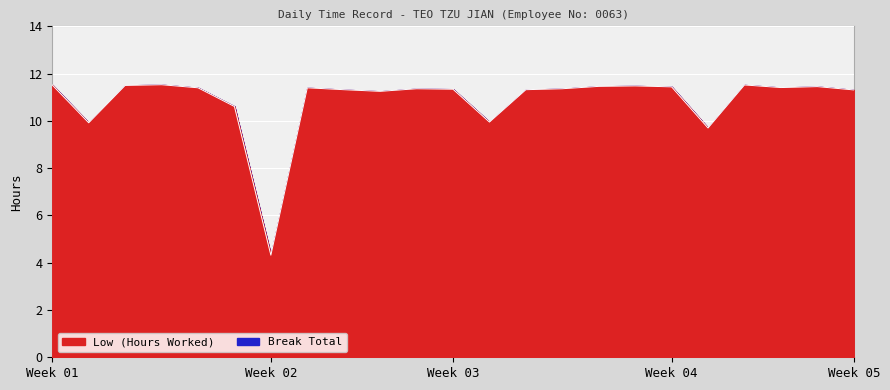

What value does the data have at 7-Wed?

11.3